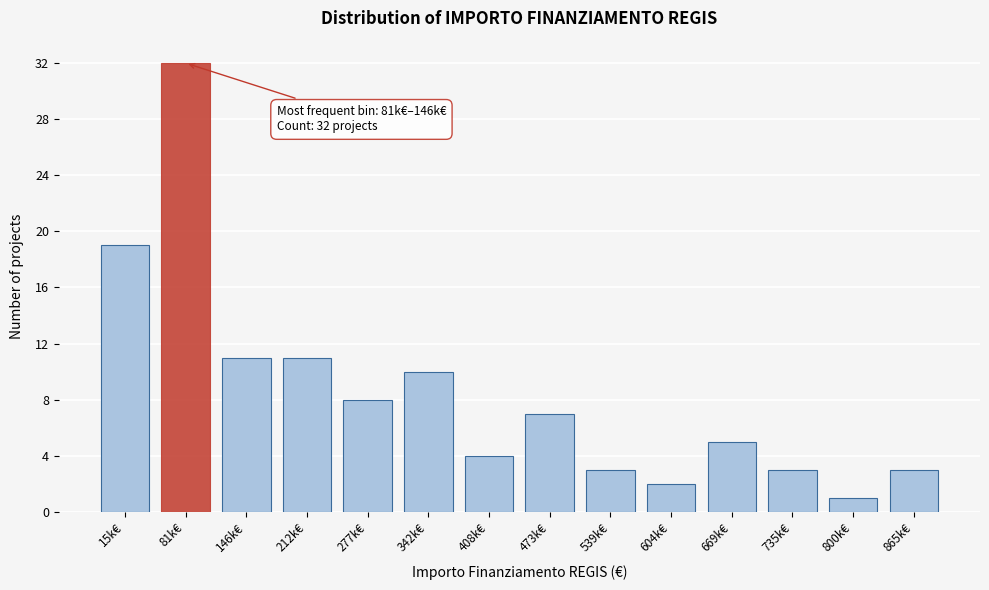

Reading right to left, transcribe all the data shown in this chart.

865k€=3	800k€=1	735k€=3	669k€=5	604k€=2	539k€=3	473k€=7	408k€=4	342k€=10	277k€=8	212k€=11	146k€=11	81k€=32	15k€=19